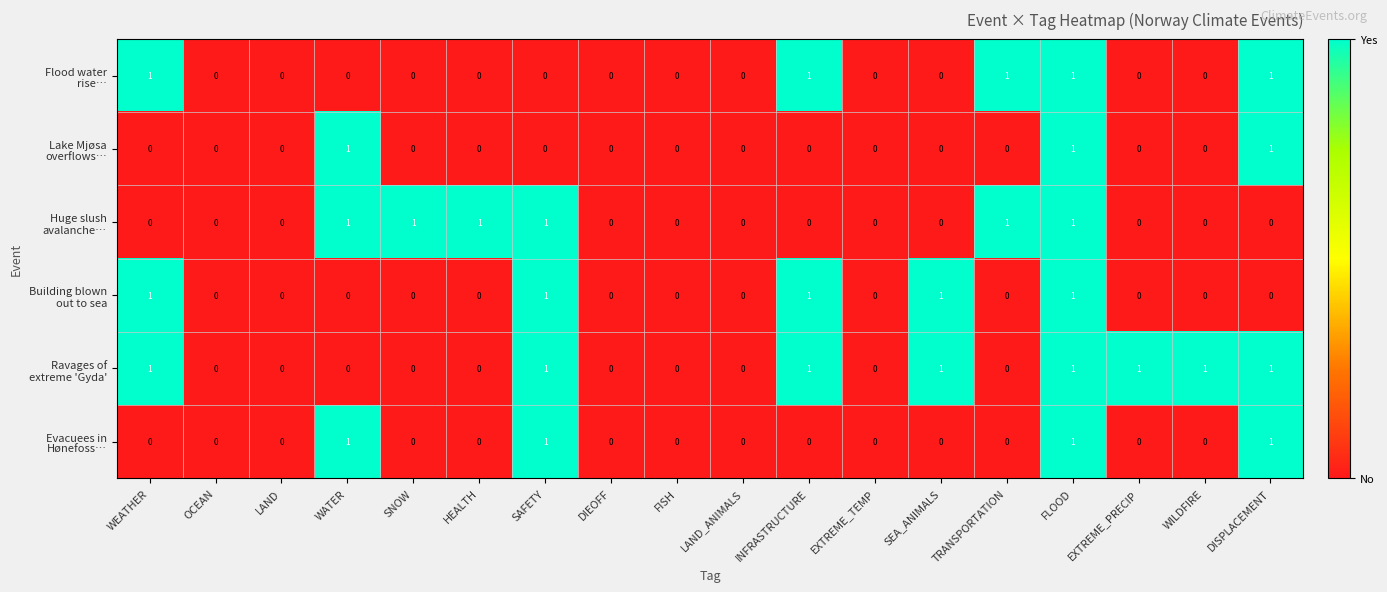

At which category is the sum across all series the highest?

FLOOD